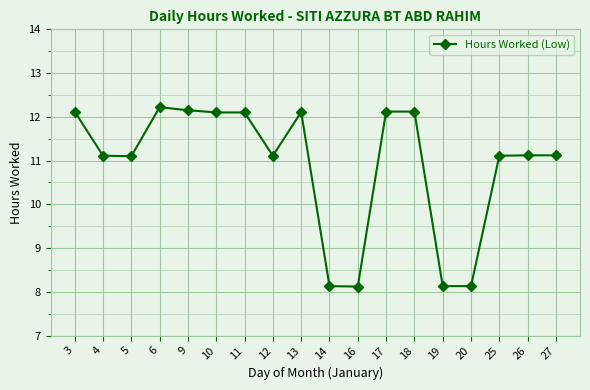

What is the difference between the values at 9 and 4?

1.0